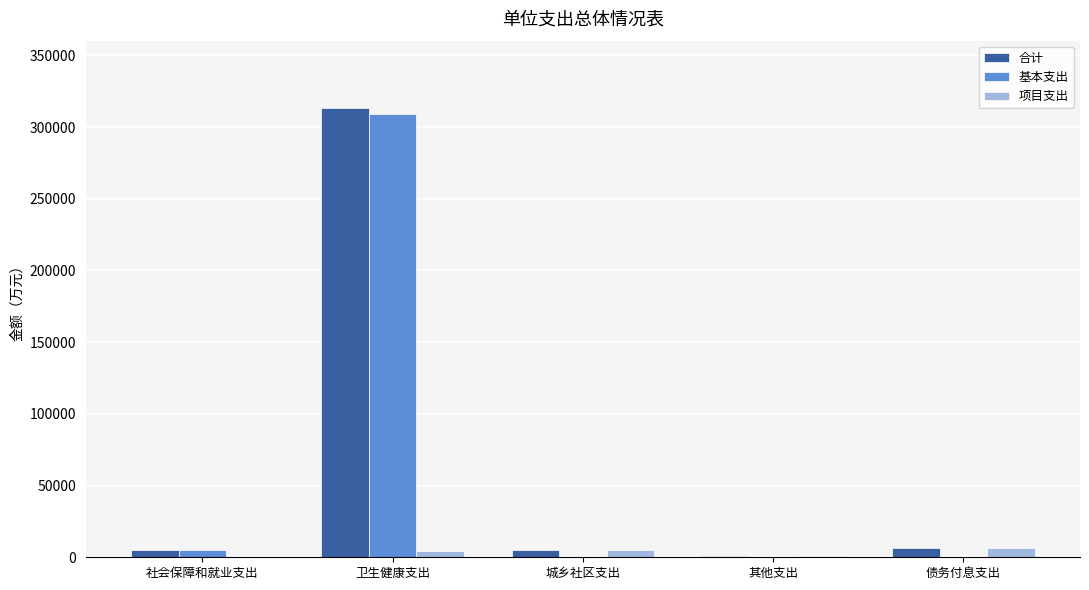

True or false: 基本支出 has a value of -155156.8 at 其他支出.

False